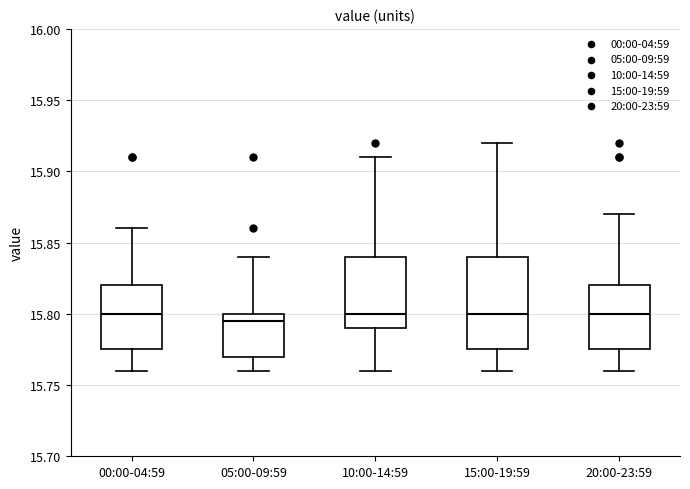

Comparing the boxes themselves (not the whiskers), which one is the tallest?

15:00-19:59